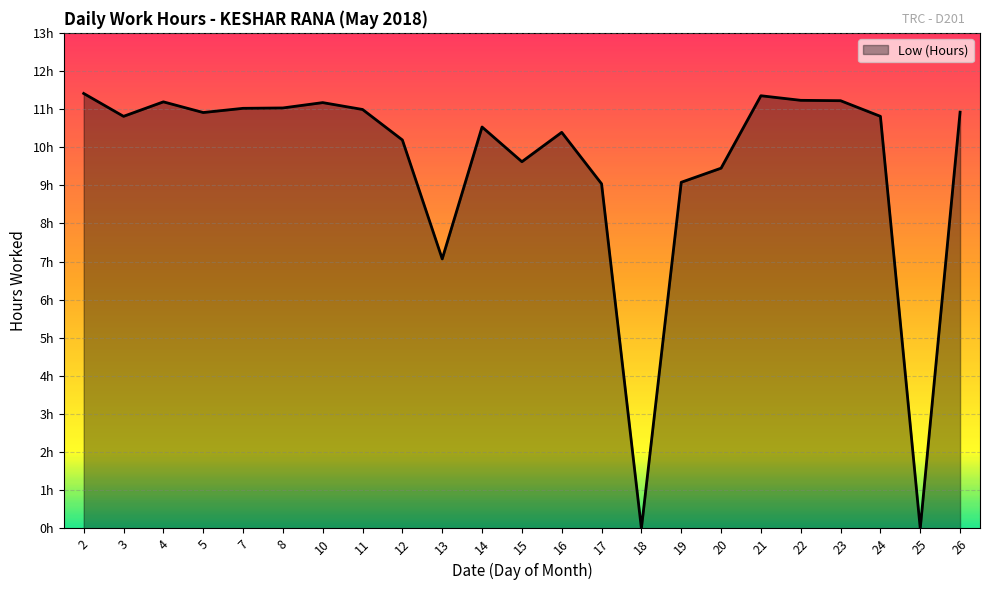

Which has a higher value, 17 or 23?

23